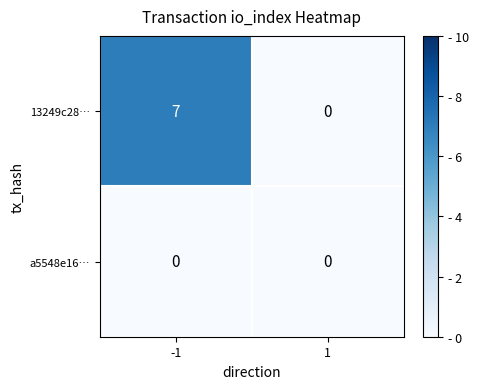

How many series are shown in this chart?

2